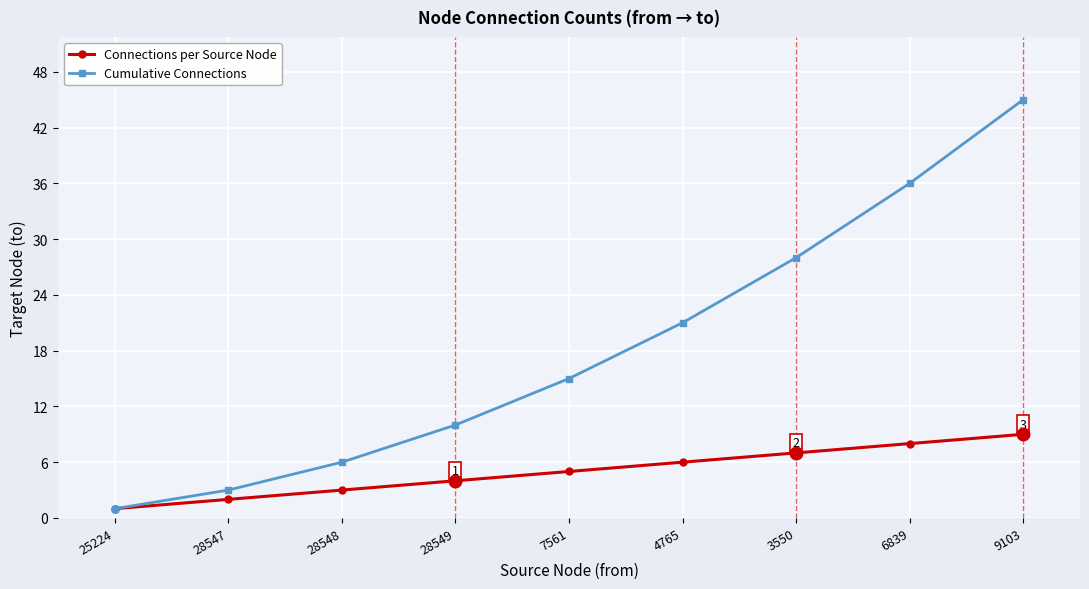

At which label does Cumulative Connections reach its minimum?

25224